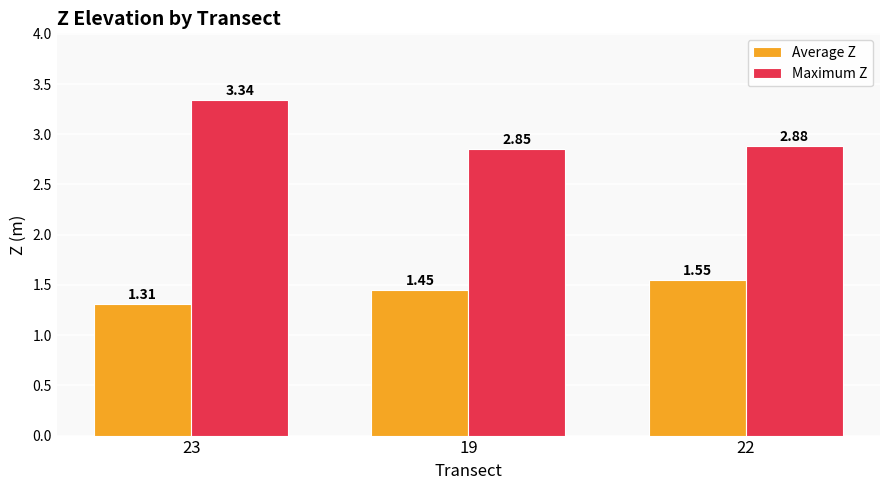

Which series changed the most between 23 and 22?

Maximum Z